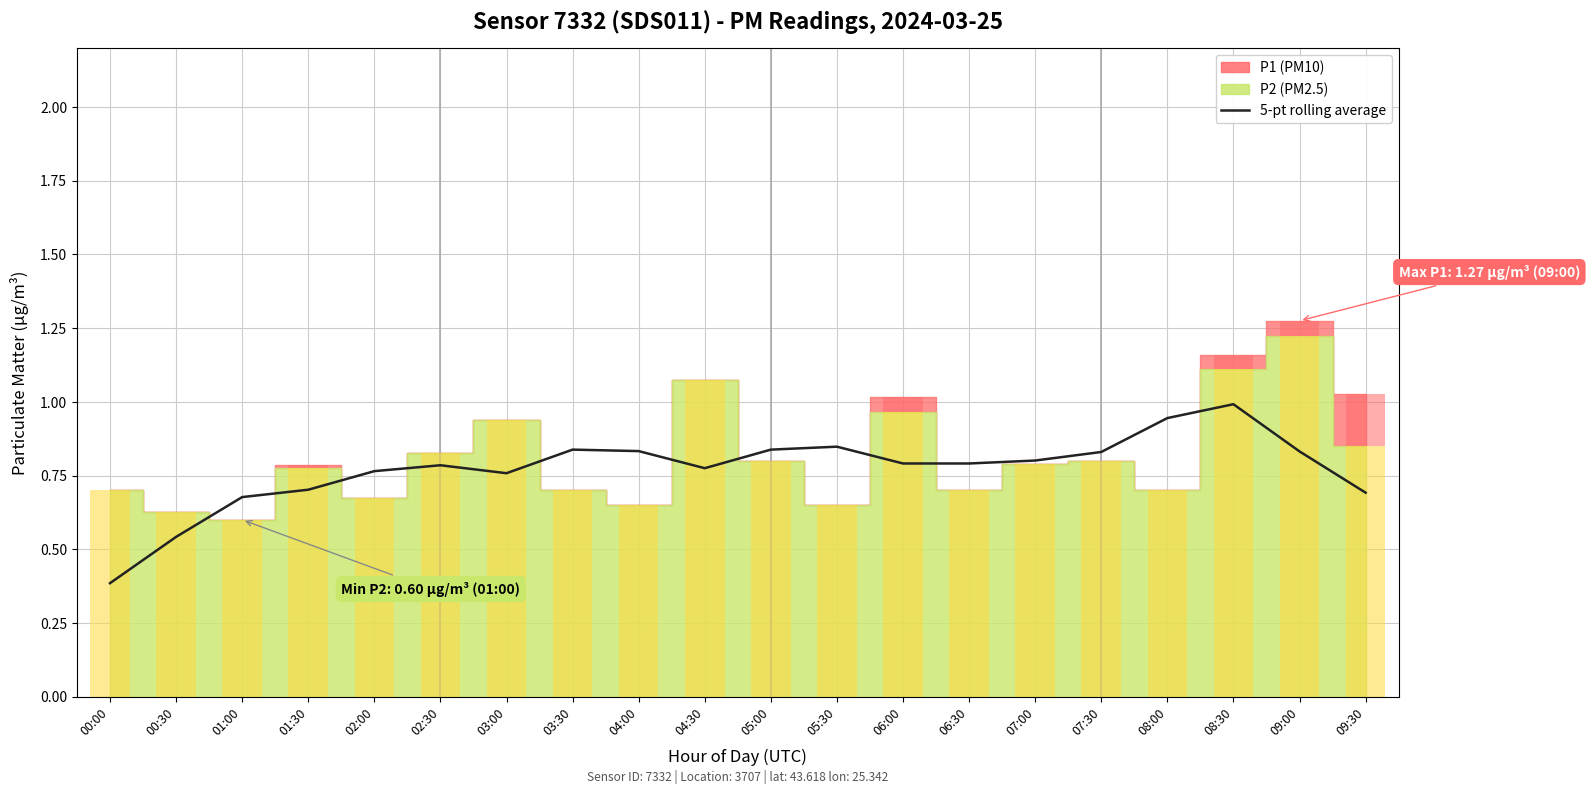

Does the chart contain stacked bars?

No